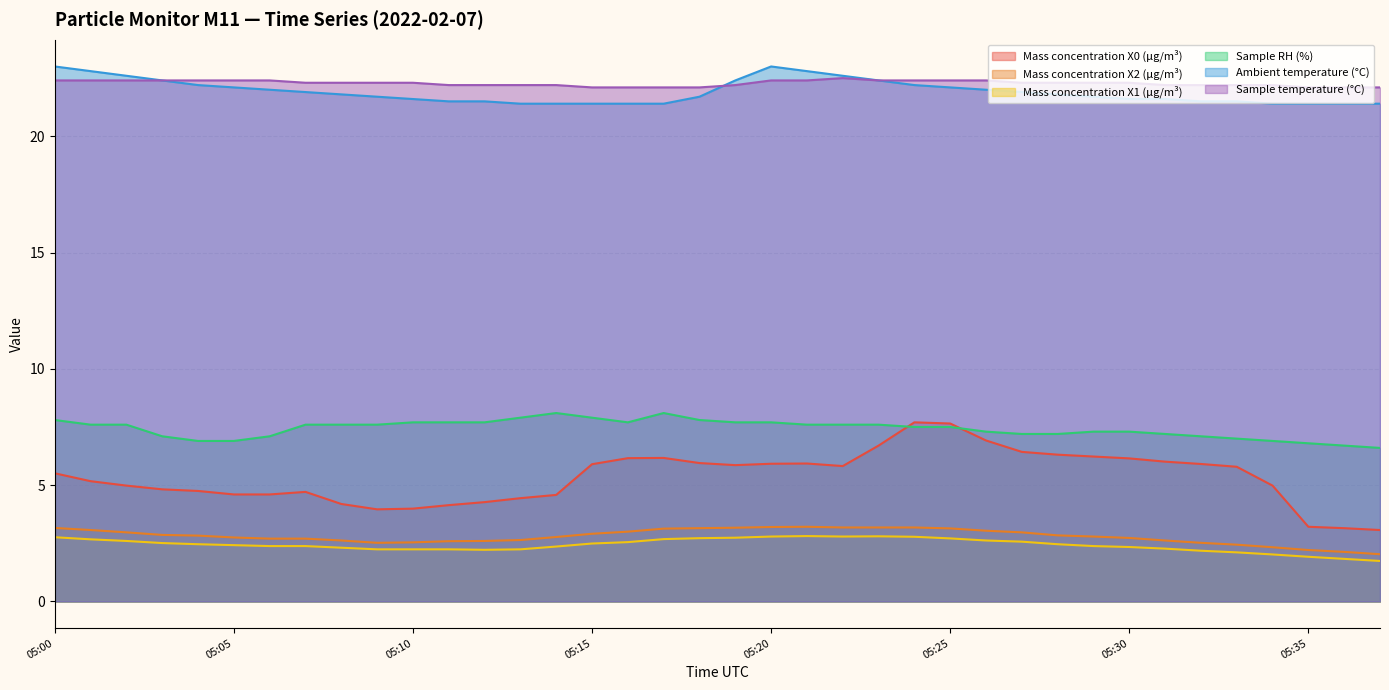

List the series in order of their peak value, lowest first.

Mass concentration X1 (μg/m³), Mass concentration X2 (μg/m³), Mass concentration X0 (μg/m³), Sample RH (%), Sample temperature (°C), Ambient temperature (°C)